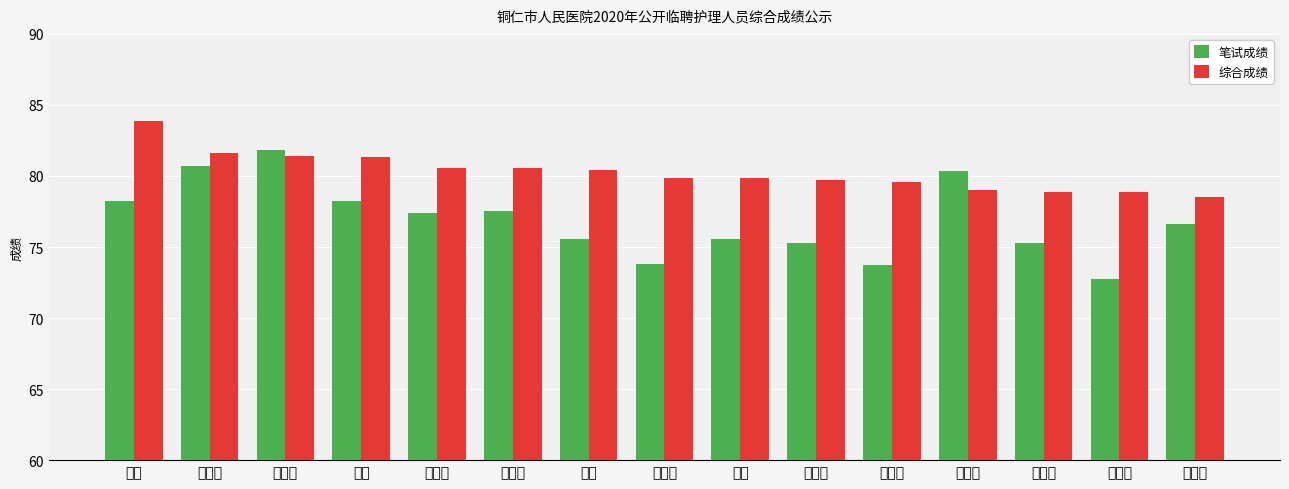

Which series changed the most between 黄创 and 滑玮?

综合成绩